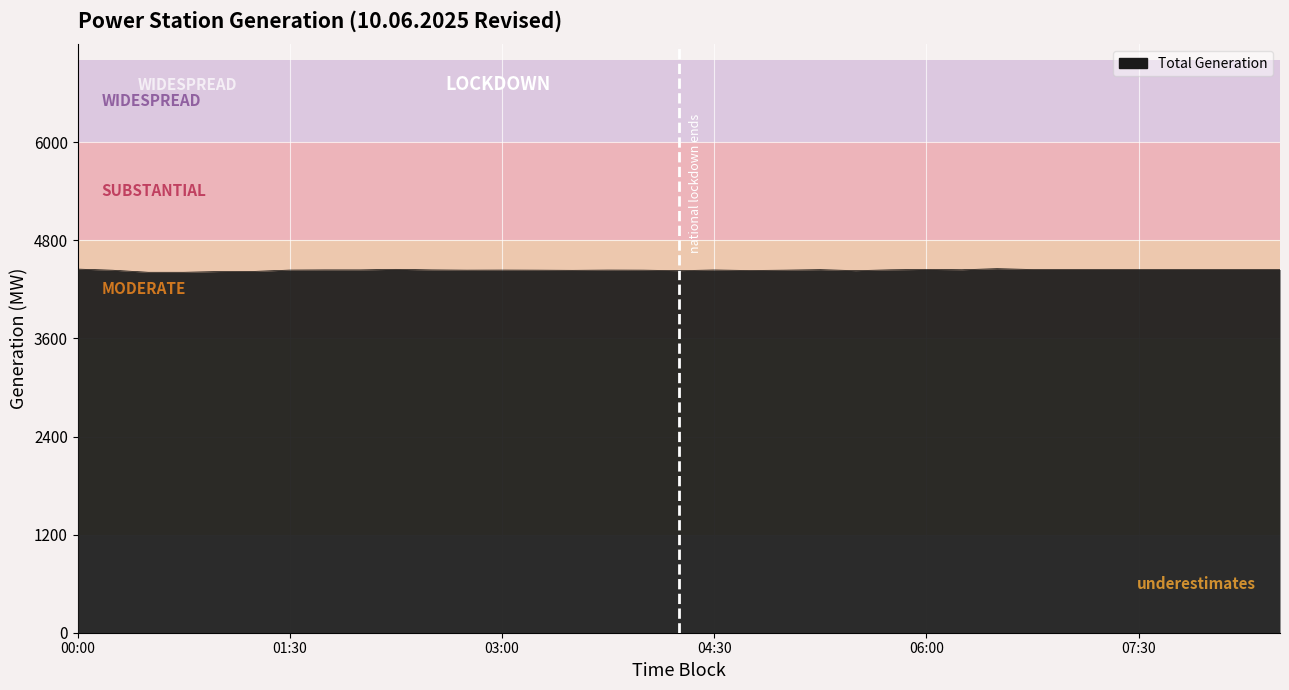

True or false: Total and KTPP cross at least once.

False